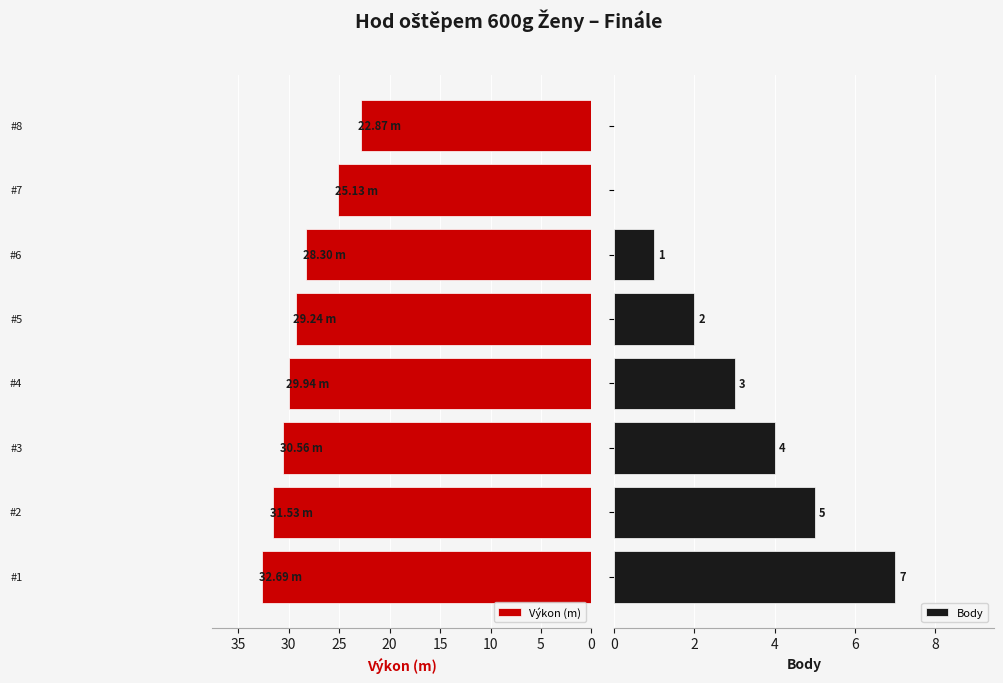

What is the difference between the maximum and second lowest values in the Výkon (m) series?

7.6